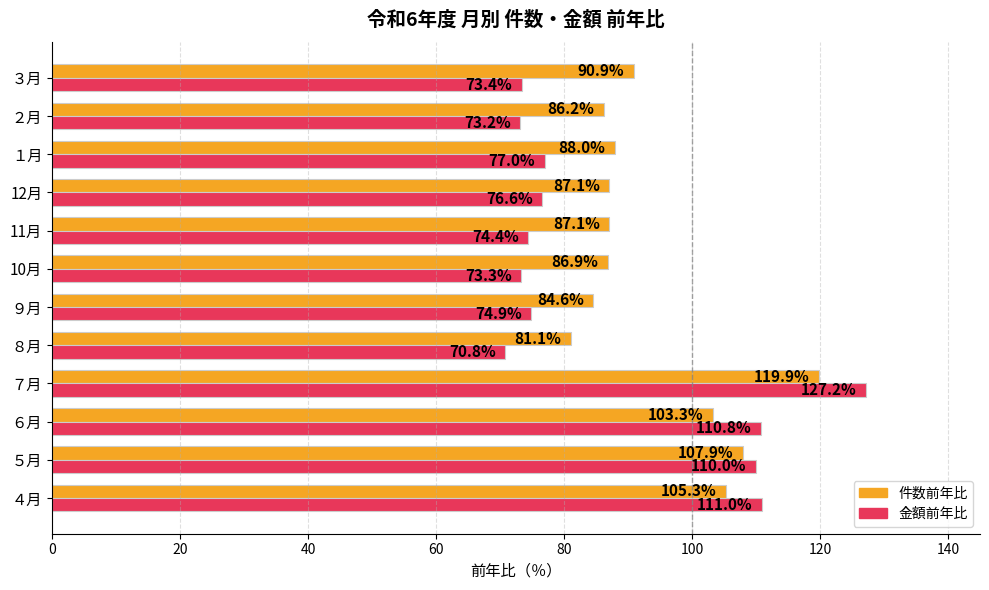

Which series changed the most between ７月 and 10月?

金額前年比